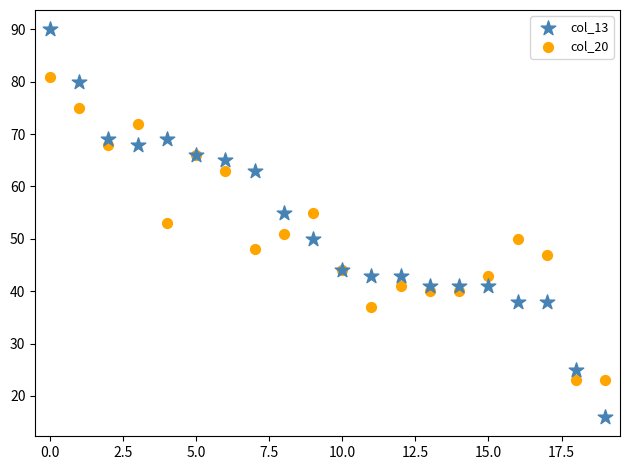

Which series contains the highest Y value?

col_13